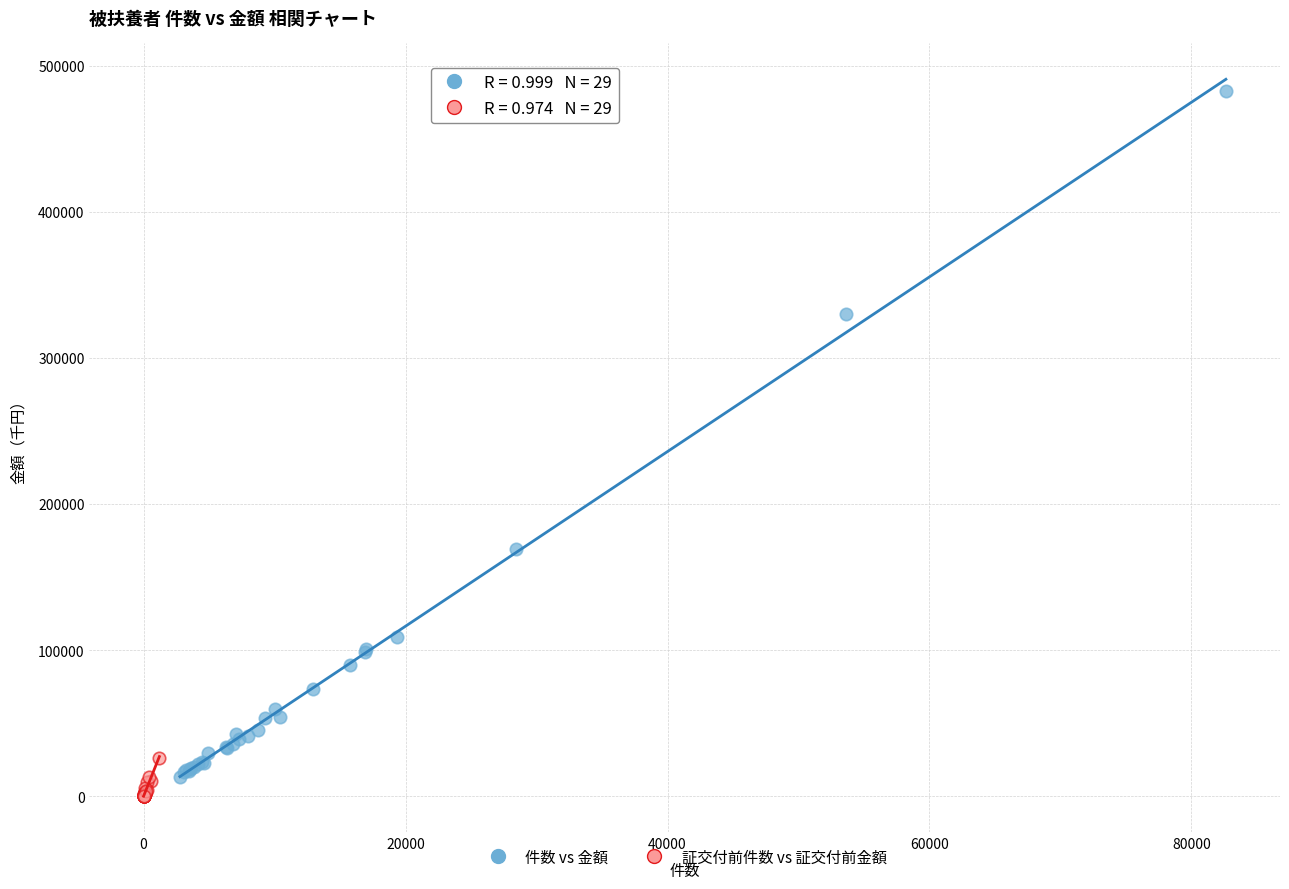

Which series contains the lowest Y value?

証交付前件数 vs 証交付前金額